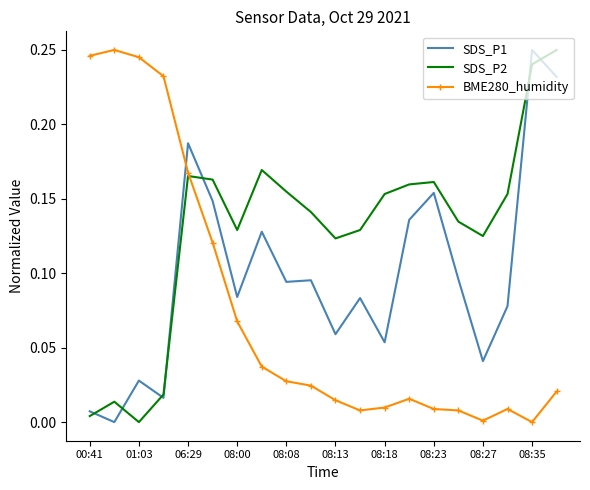

List the series in order of their overall mean, highest first.

SDS_P2, SDS_P1, BME280_humidity